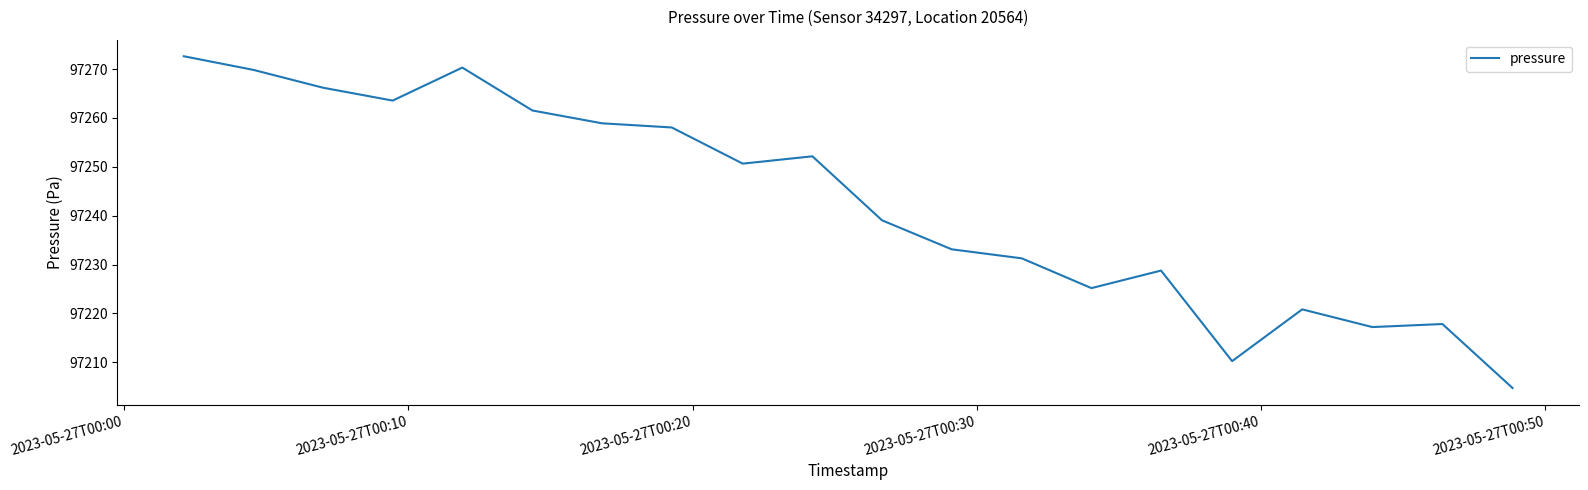

What is the minimum value shown in the chart?

97204.8